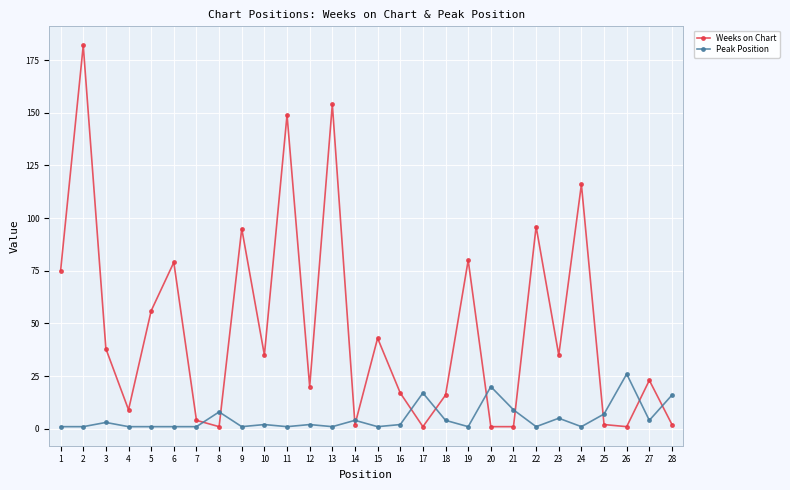

After their last crossing, which series has the higher values: Weeks on Chart or Peak Position?

Peak Position